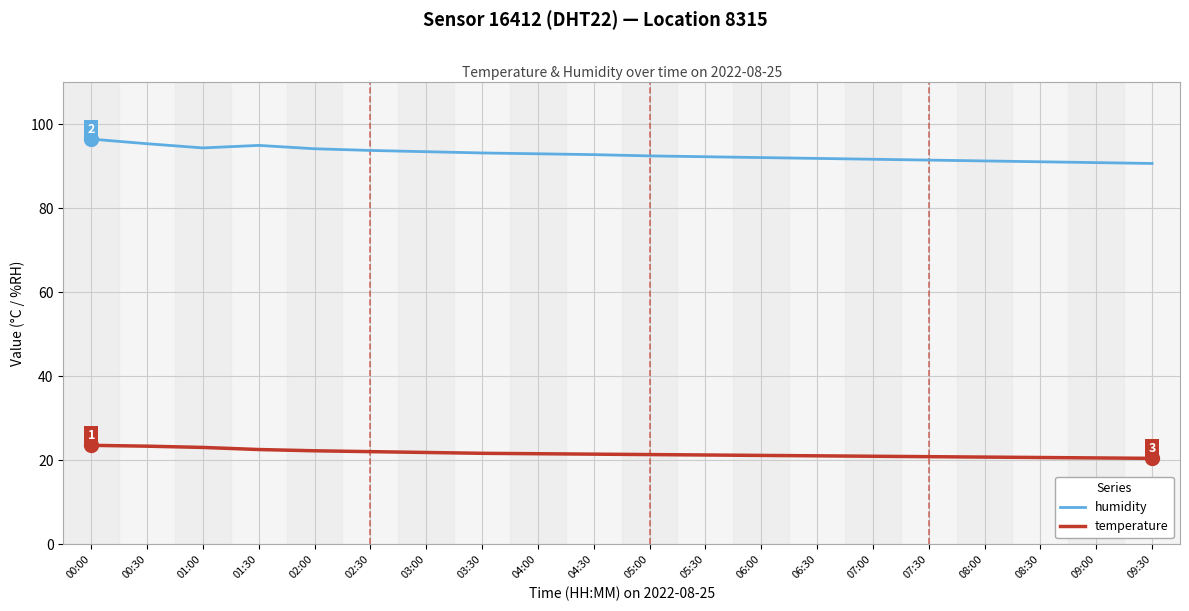

What are all the series names shown in the legend?

humidity, temperature